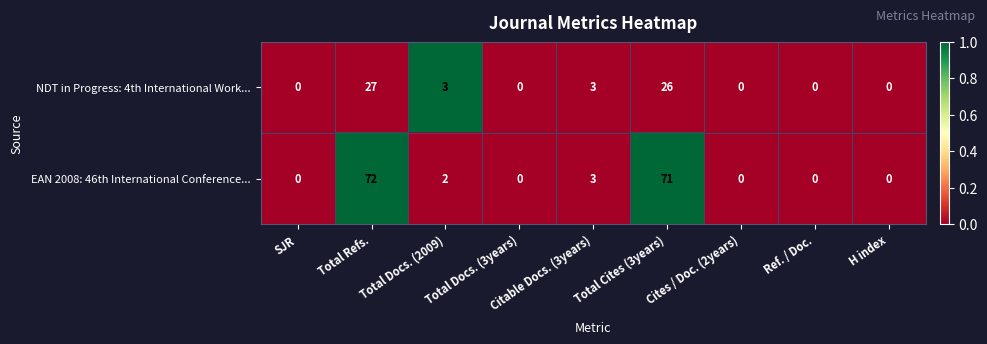

Is the value of EAN 2008: 46th International Conference... at Total Docs. (2009) greater than the value of NDT in Progress: 4th International Work... at H index?

Yes